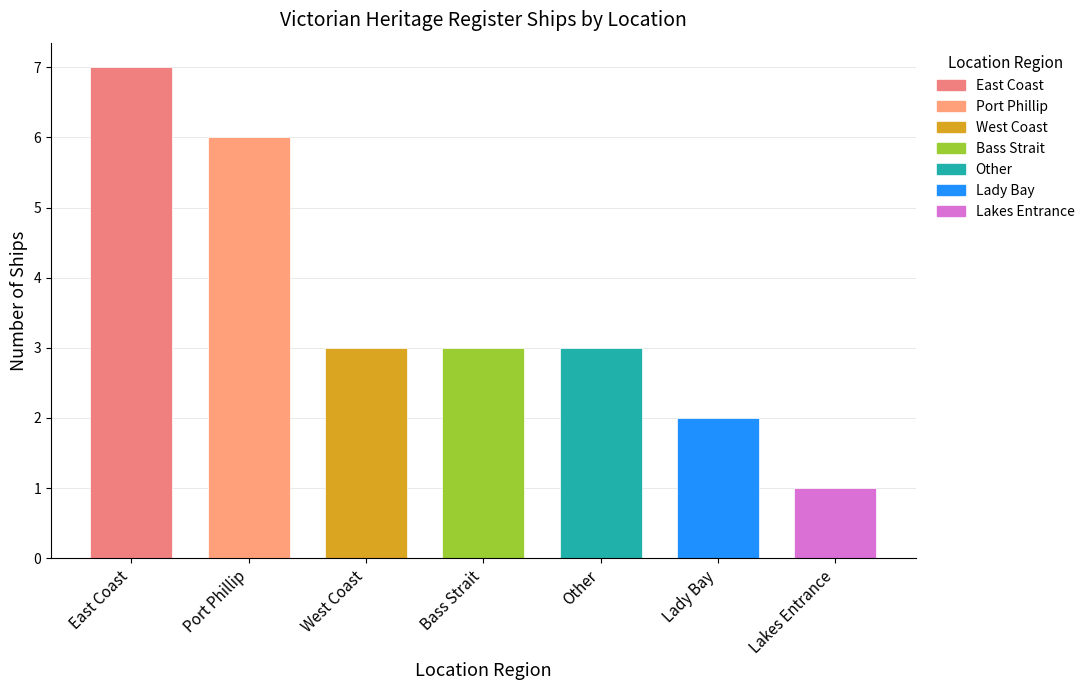

True or false: the data shows 2 at Lady Bay.

True